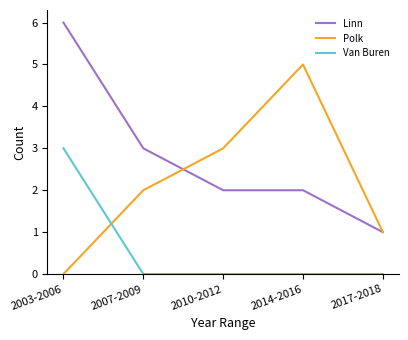

Rank the series by their maximum value, from highest to lowest.

Linn, Polk, Van Buren